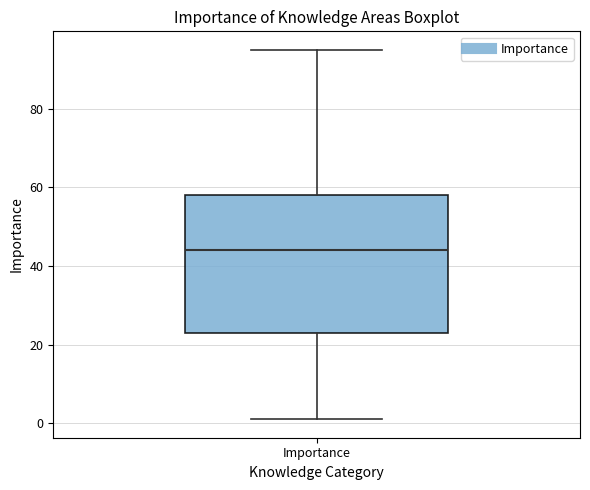

Where is the upper edge of the box for Importance on the y-axis? The values are not printed on the chart, so give them approximately, as read against the axis.

58